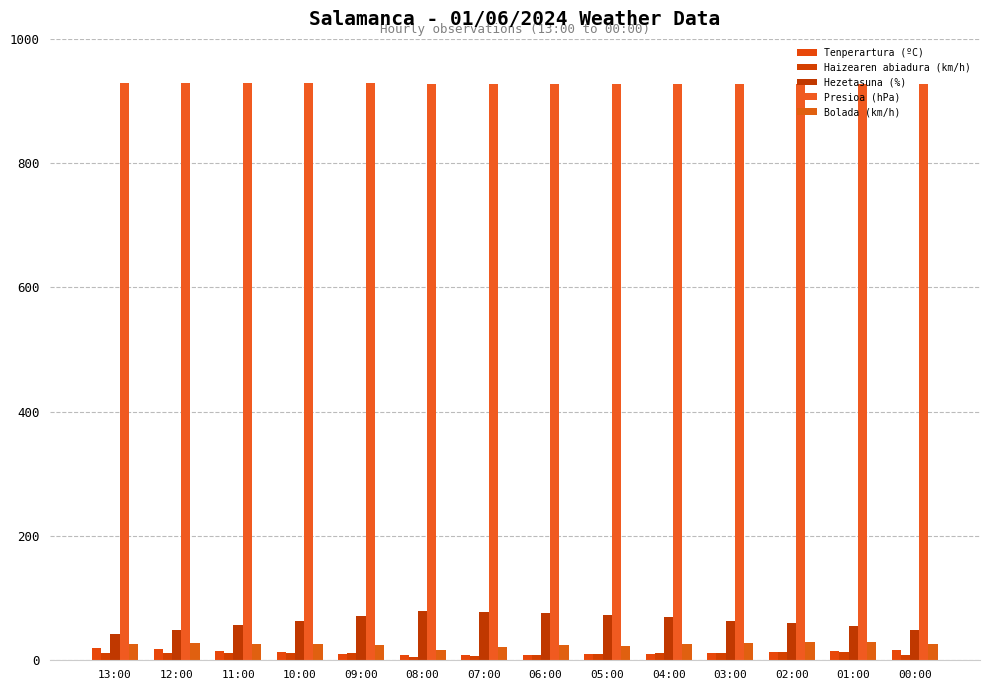

What are all the series names shown in the legend?

Tenperartura (ºC), Haizearen abiadura (km/h), Hezetasuna (%), Presioa (hPa), Bolada (km/h)